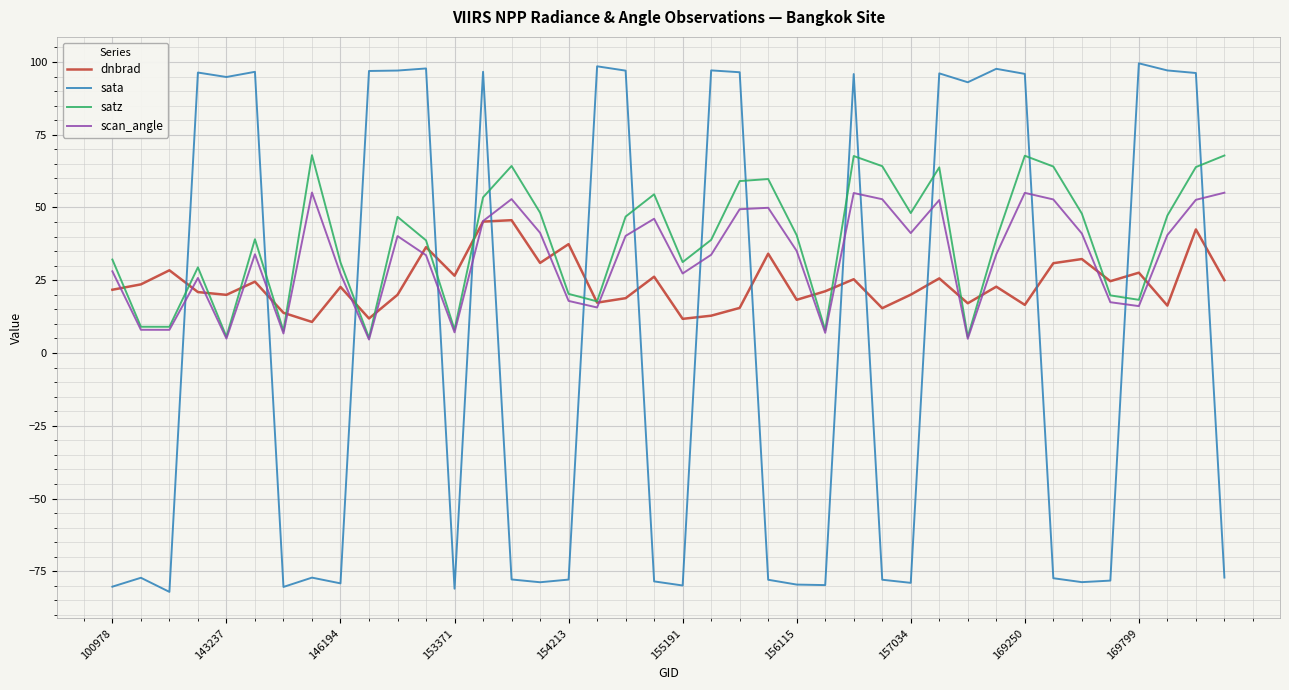

List the series in order of their overall mean, highest first.

satz, scan_angle, dnbrad, sata